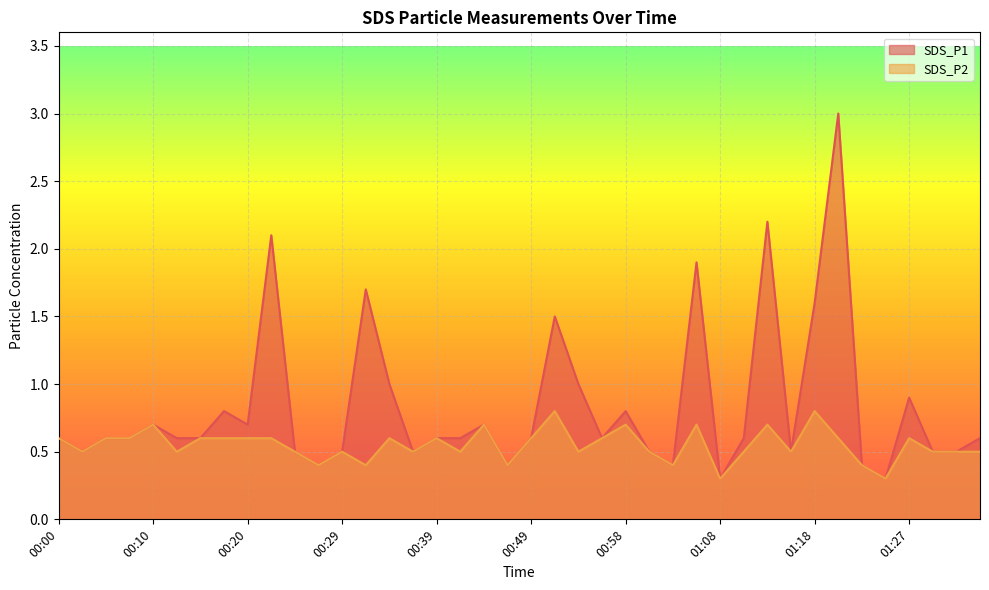

At 01:08, list the series in order from largest to smallest.

SDS_P1, SDS_P2